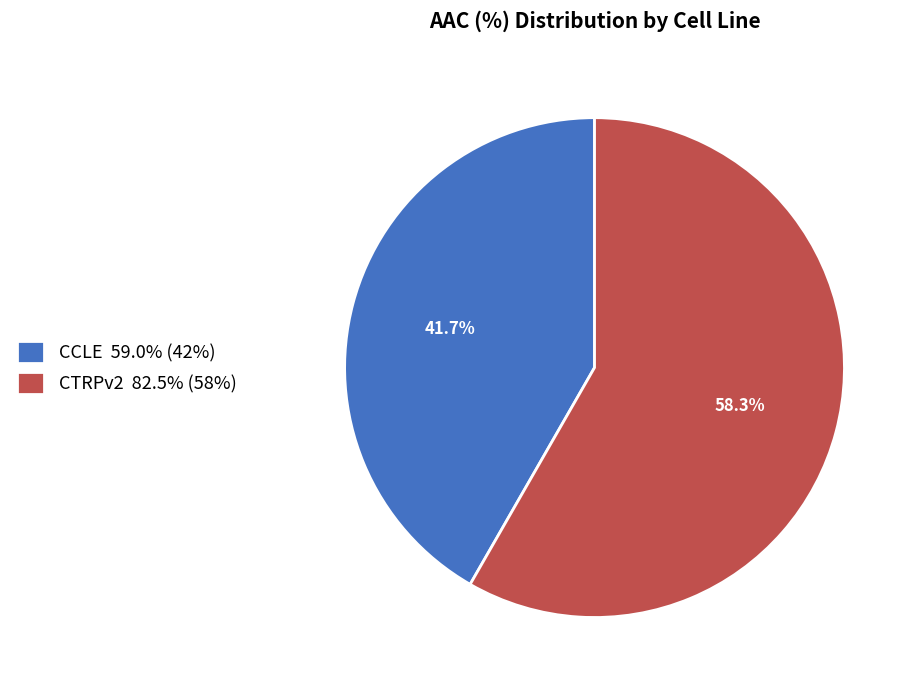

Count the number of slices in the pie.

2